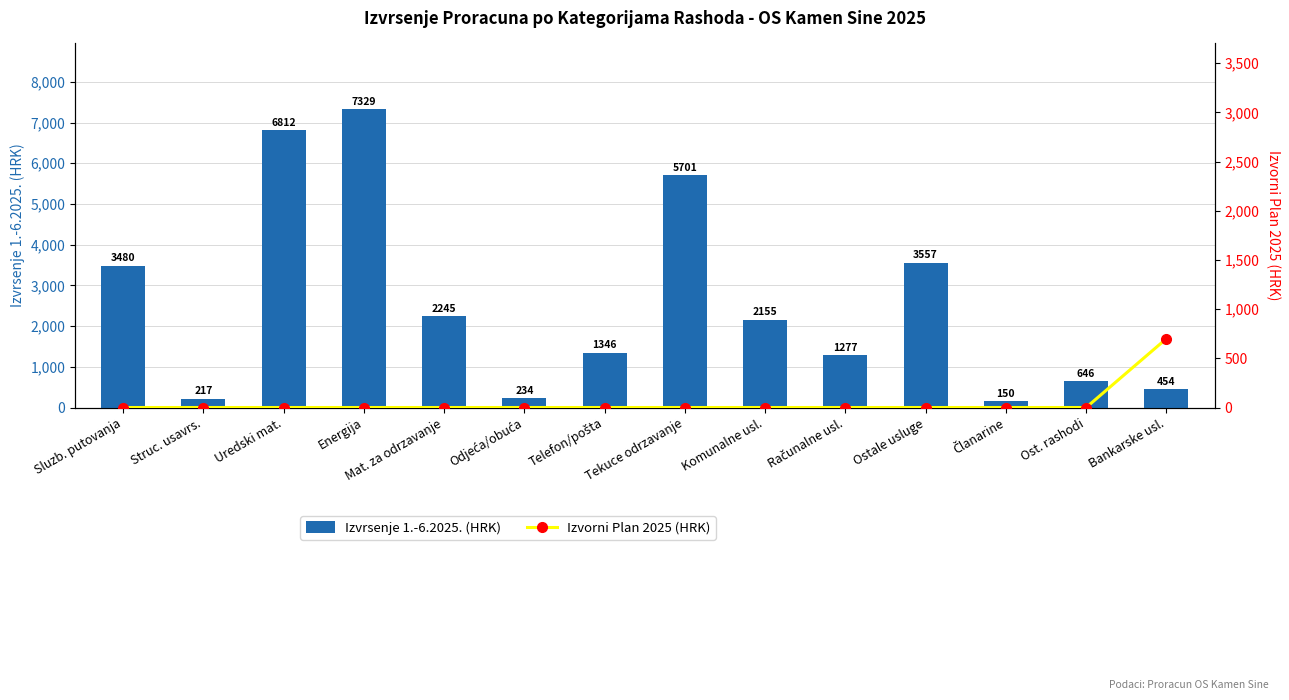

The value of Izvrsenje 1.-6.2025. (HRK) at Računalne usl. is 1277.3. True or false?

True